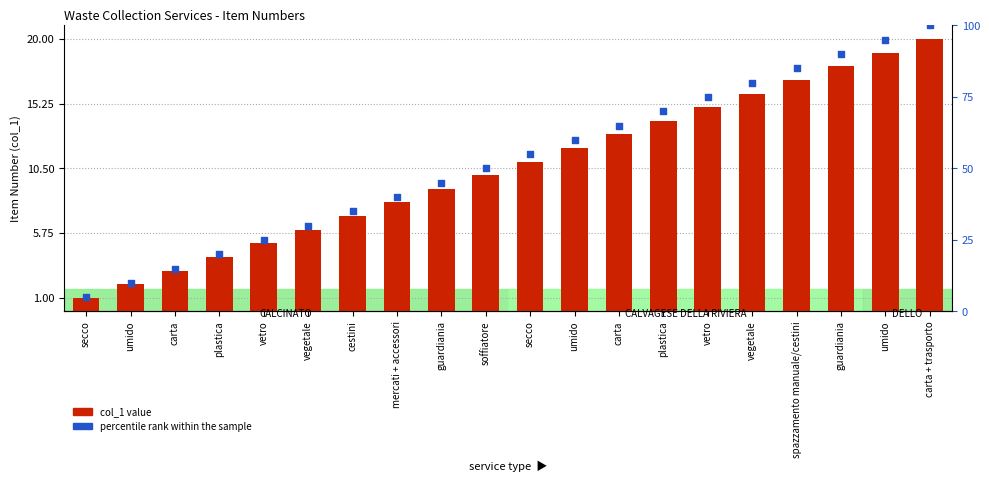

Which series has the largest Y range (max minus min)?

percentile rank within the sample